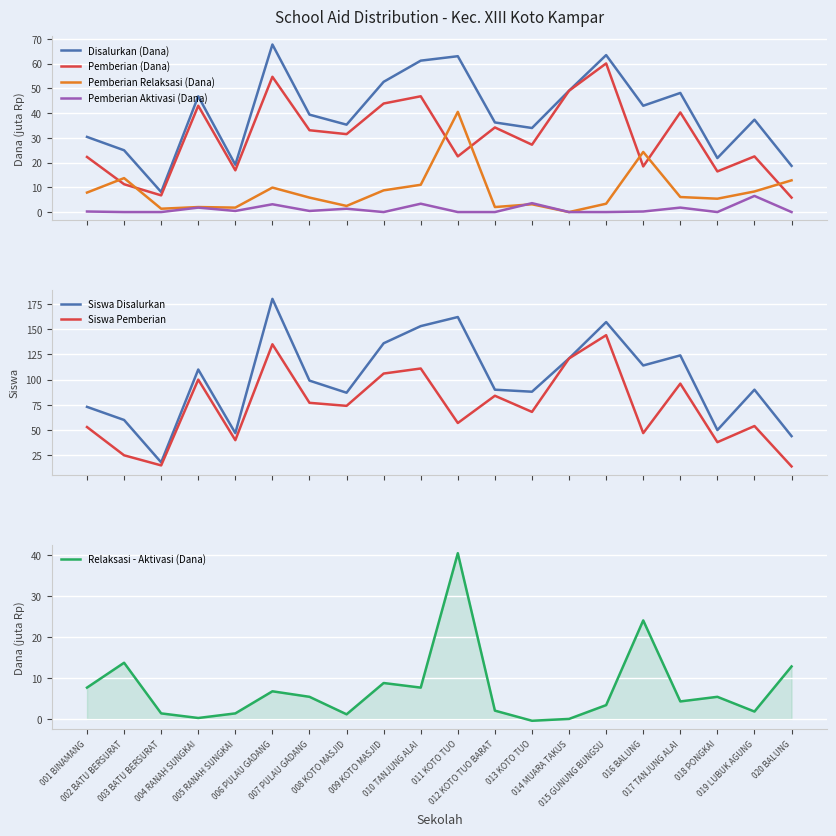

Rank the categories by Pemberian (Dana) value from highest to lowest.

015 GUNUNG BUNGSU, 006 PULAU GADANG, 014 MUARA TAKUS, 010 TANJUNG ALAI, 009 KOTO MASJID, 004 RANAH SUNGKAI, 017 TANJUNG ALAI, 012 KOTO TUO BARAT, 007 PULAU GADANG, 008 KOTO MASJID, 013 KOTO TUO, 011 KOTO TUO, 019 LUBUK AGUNG, 001 BINAMANG, 016 BALUNG, 005 RANAH SUNGKAI, 018 PONGKAI, 002 BATU BERSURAT, 003 BATU BERSURAT, 020 BALUNG